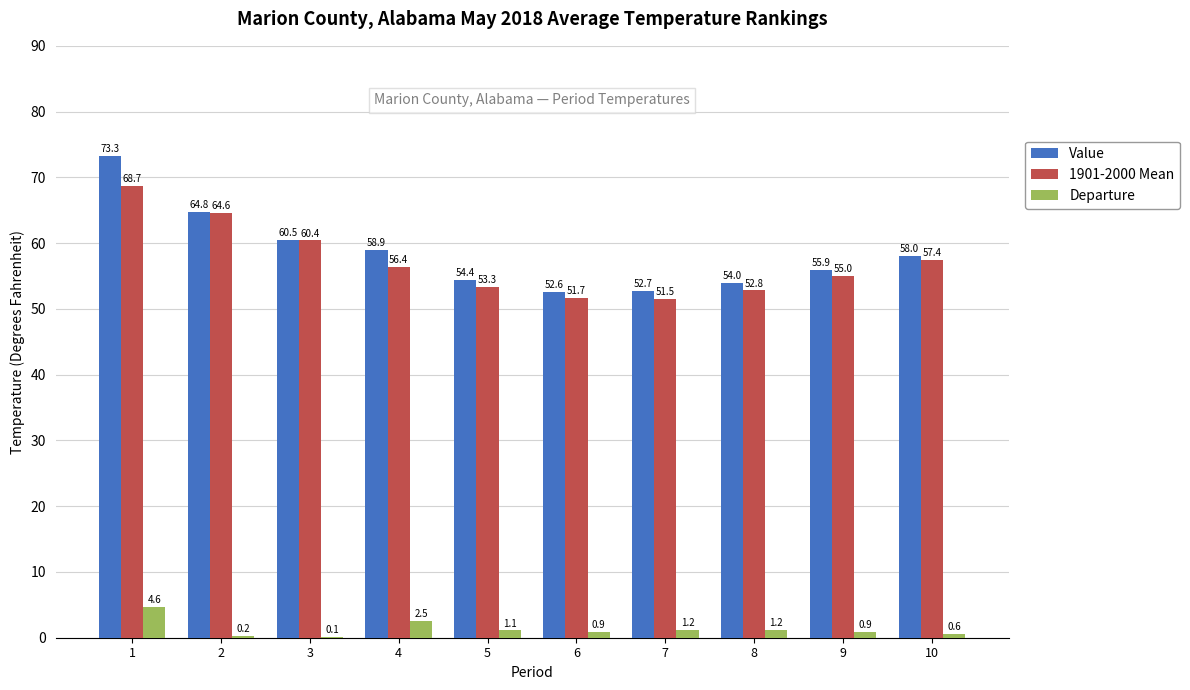

What is the difference between the Departure values at 6 and 10?

0.3